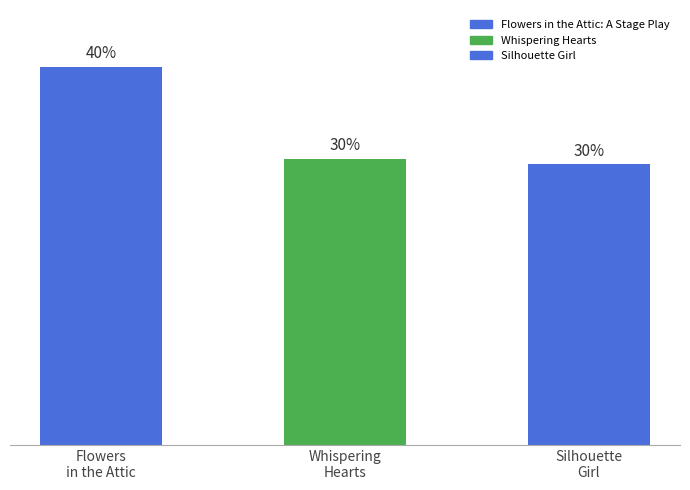

What is the sum of all values?

100.0